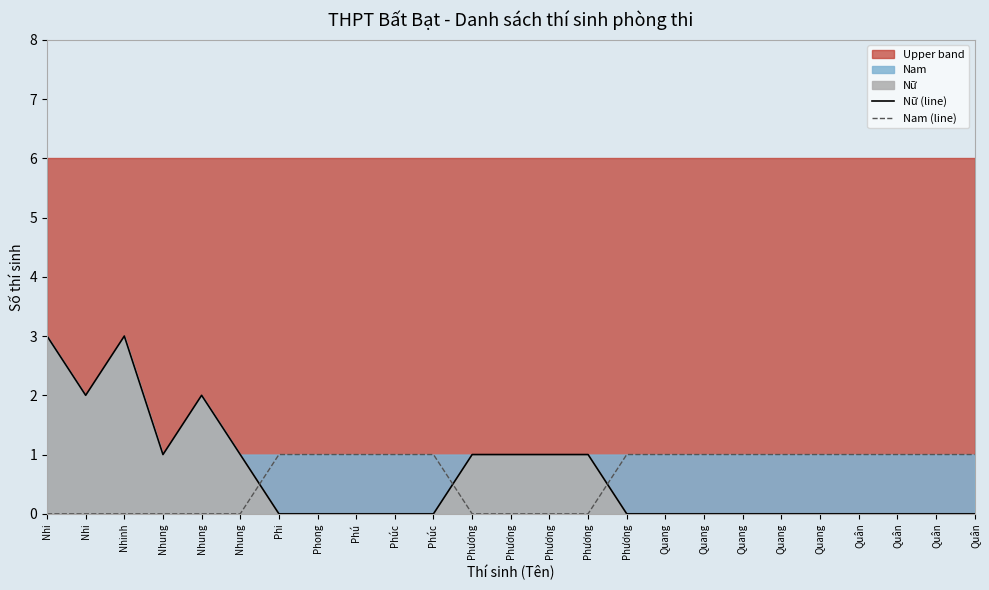

How many categories are shown in the chart?

25